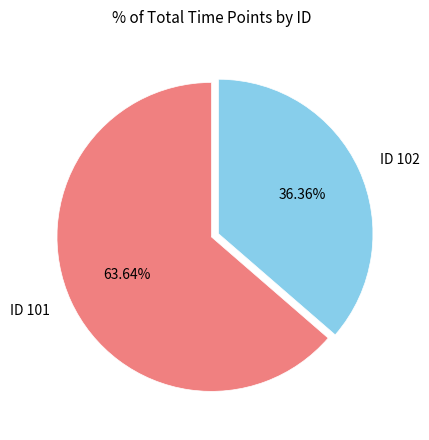

Approximately how many times larger is the value at ID 102 compared to ID 101?

0.6